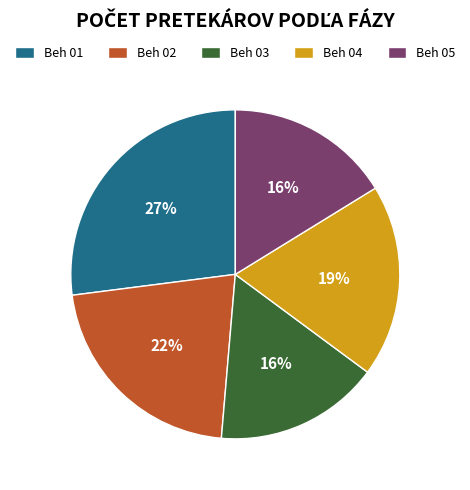

How many slices are in this pie chart?

5